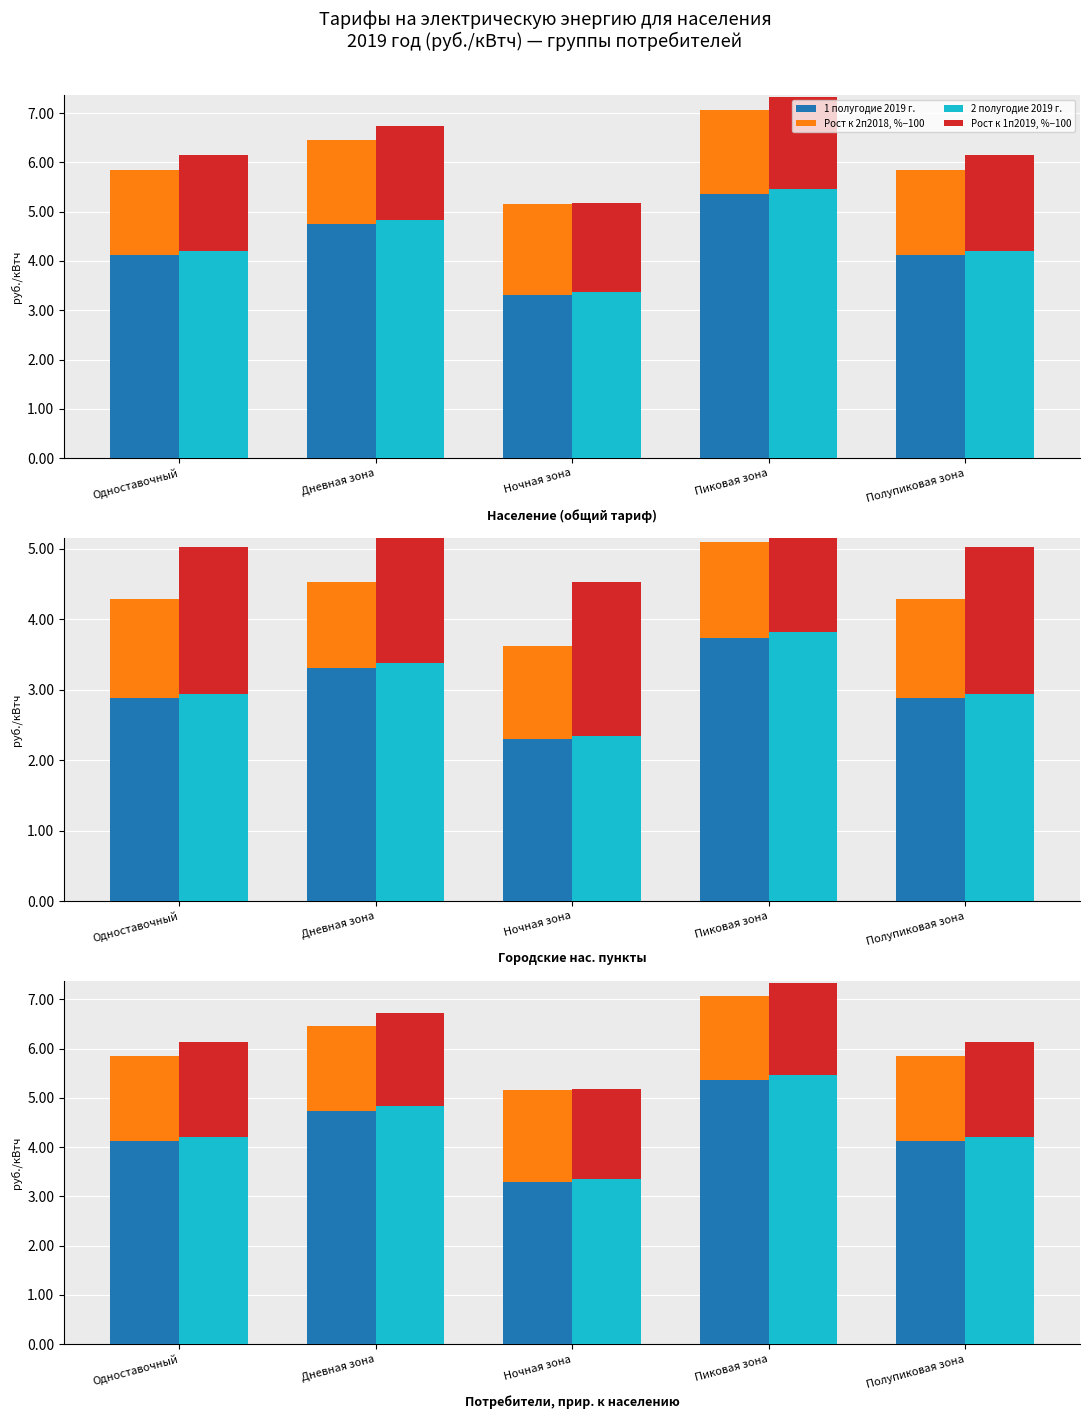

Reading left to right, transcribe all the data shown in this chart.

1 полугодие 2019 г.: 4.1	4.7	3.3	5.4	4.1
Рост к 2п2018, %−100: 1.7	1.7	1.9	1.7	1.7
2 полугодие 2019 г.: 4.2	4.8	3.4	5.5	4.2
Рост к 1п2019, %−100: 1.9	1.9	1.8	1.9	1.9